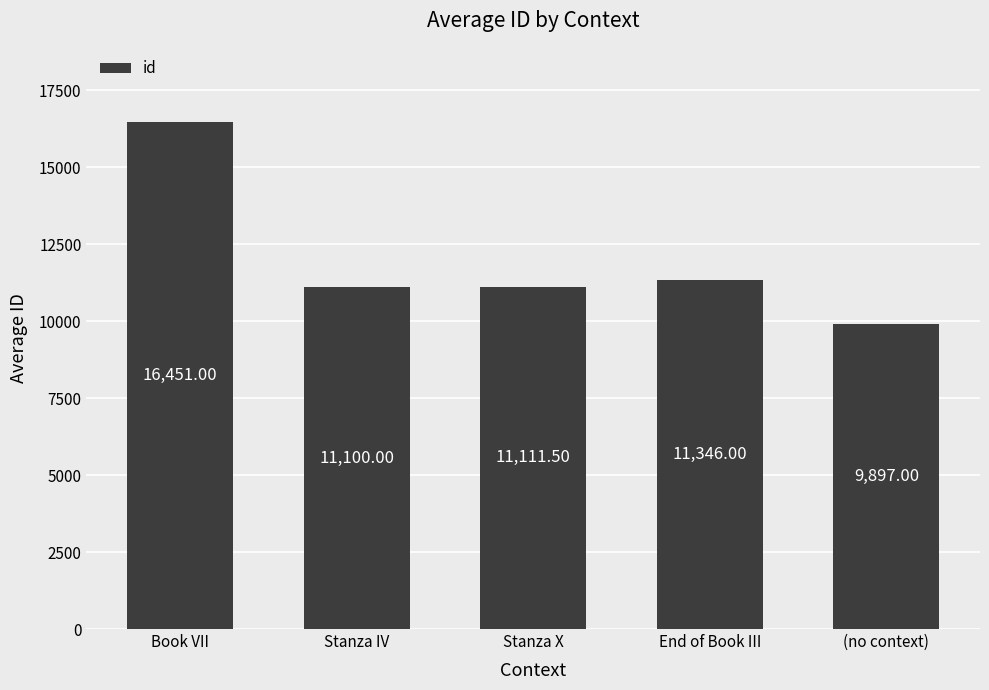

Which category has the highest value across all series?

Book VII